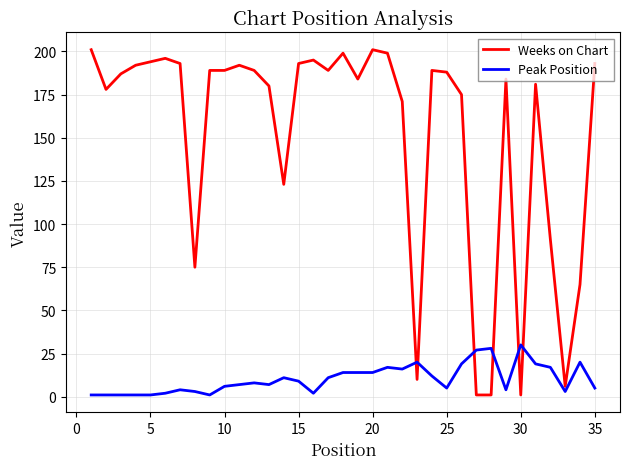

Which series has the widest spread of values?

Weeks on Chart